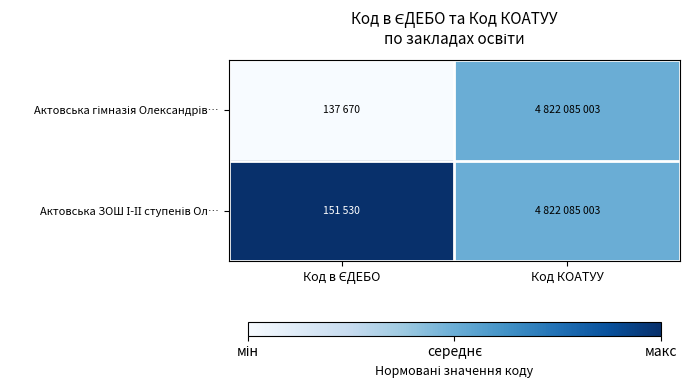

Which label corresponds to the smallest value in the chart?

Код в ЄДЕБО